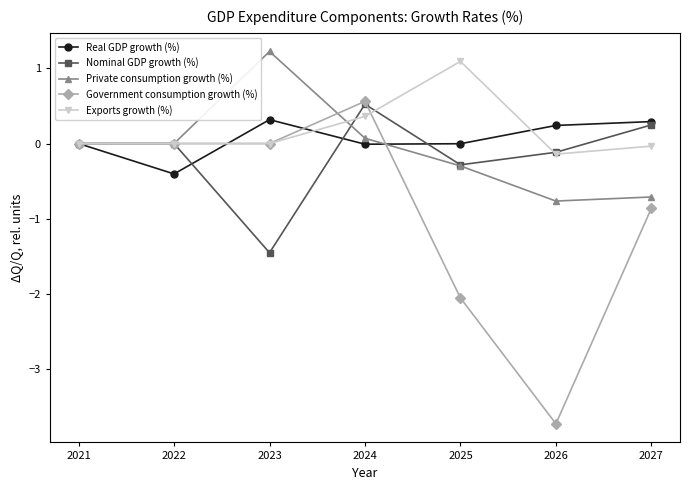

What is the value of the Nominal GDP growth (%) point at the 4th from the left?

0.5